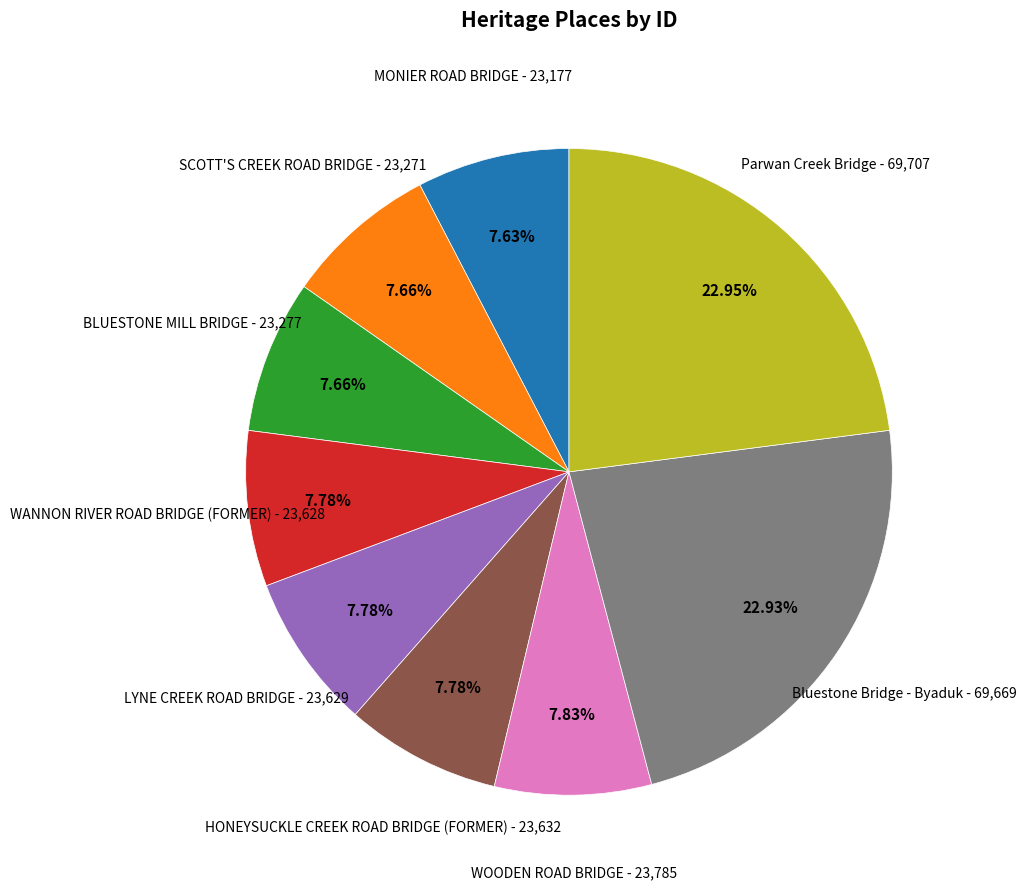

True or false: Parwan Creek Bridge accounts for 30% of the total.

False